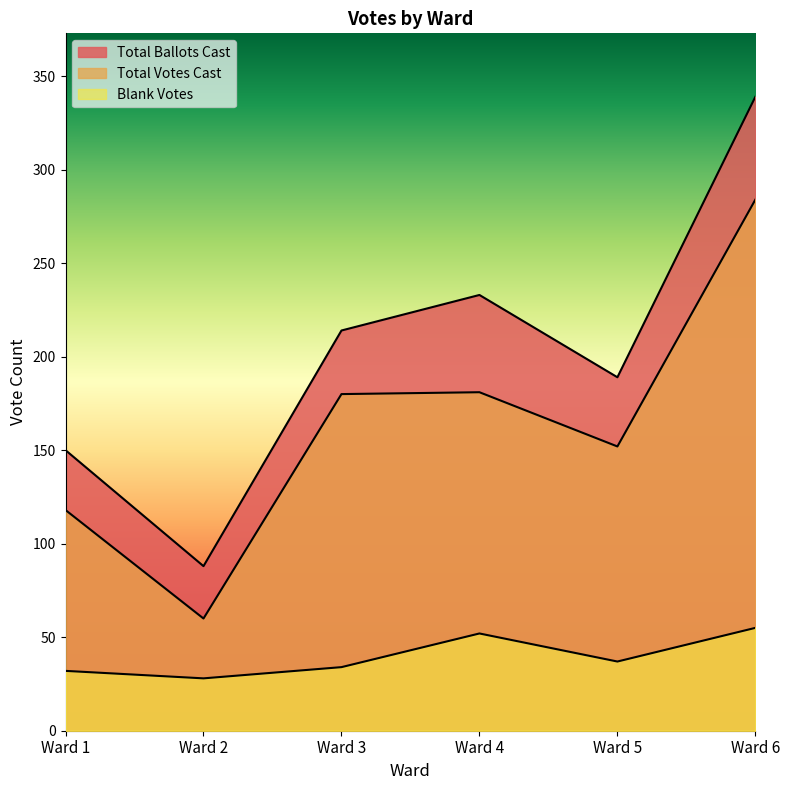

At which label does Blank Votes reach its minimum?

Ward 2